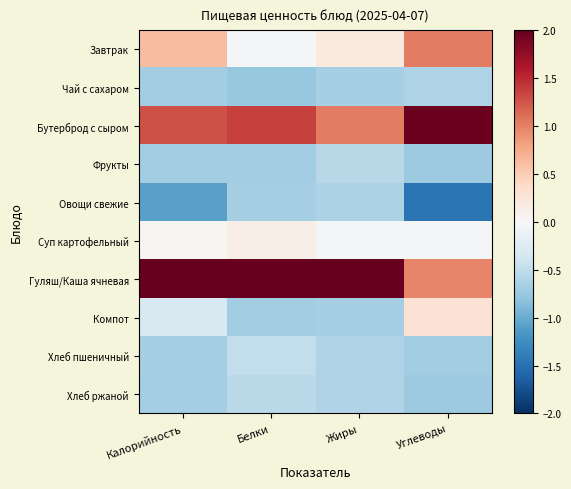

What is the minimum value shown in the chart?

-1.5